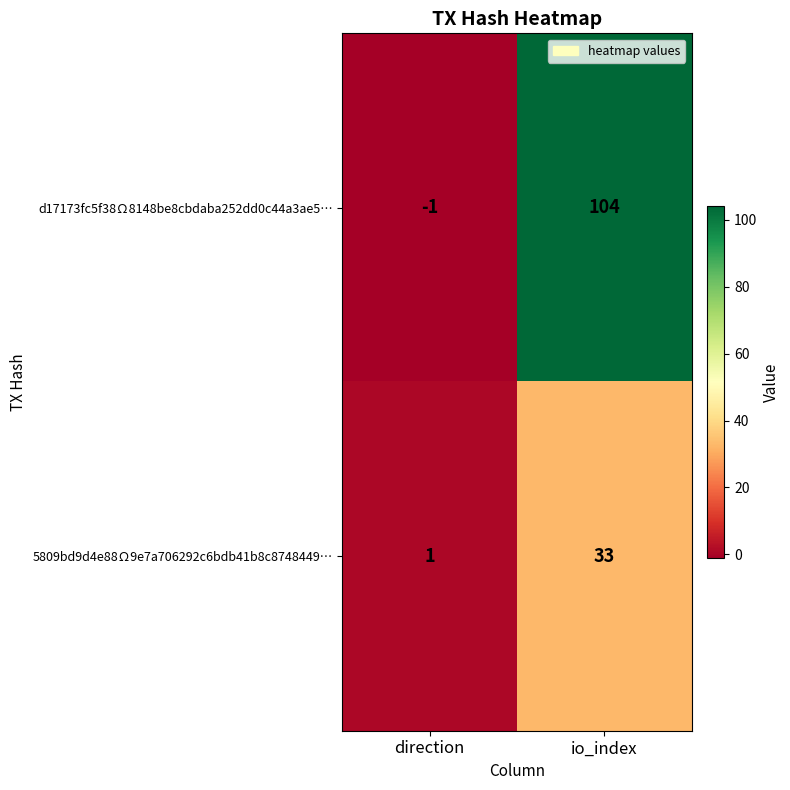

Which series has the largest total across all categories?

d17173fc5f38Ω8148be8cbdaba252dd0c44a3ae5…